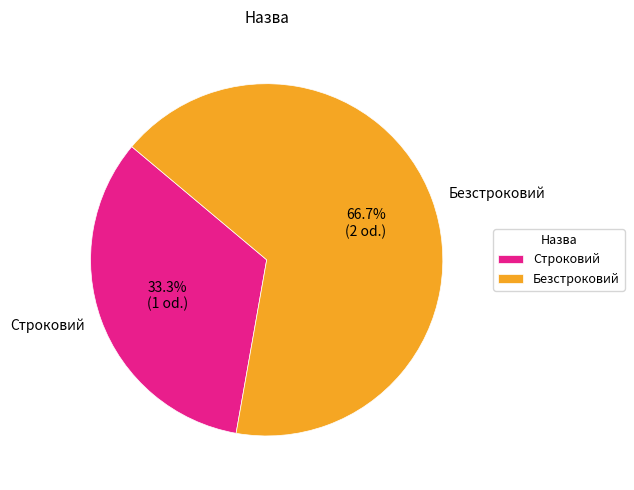

To the nearest percent, what portion does Строковий represent?

33%